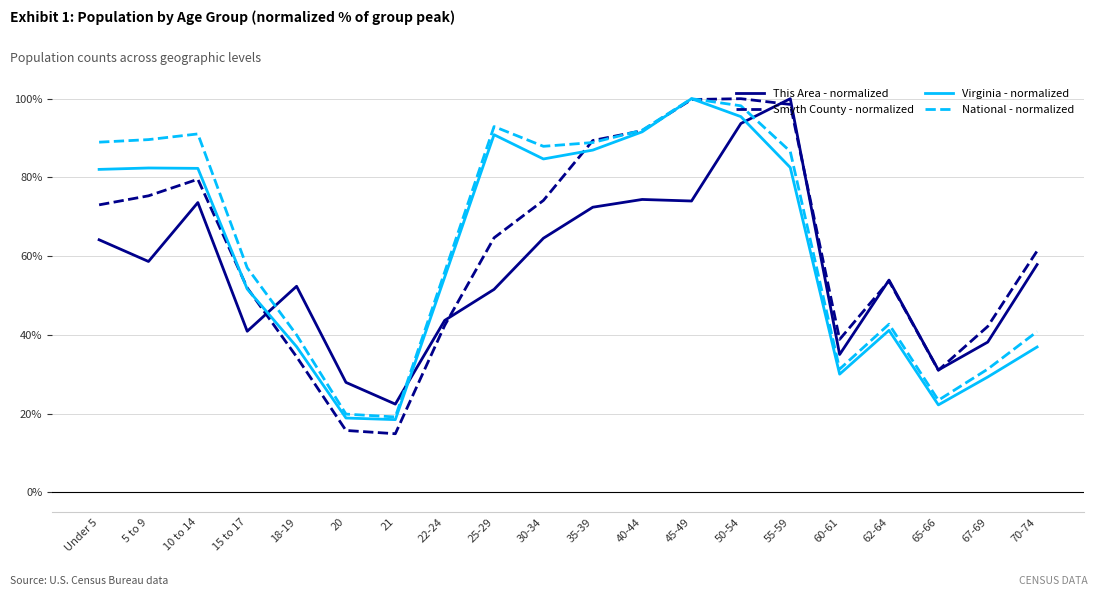

At which category does This Area - normalized reach its first local peak?

10 to 14